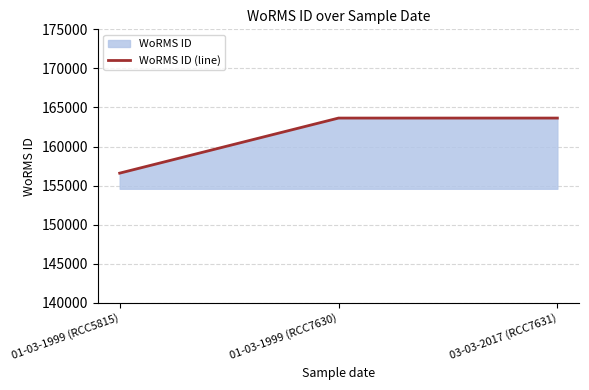

Count the number of categories in the chart.

3